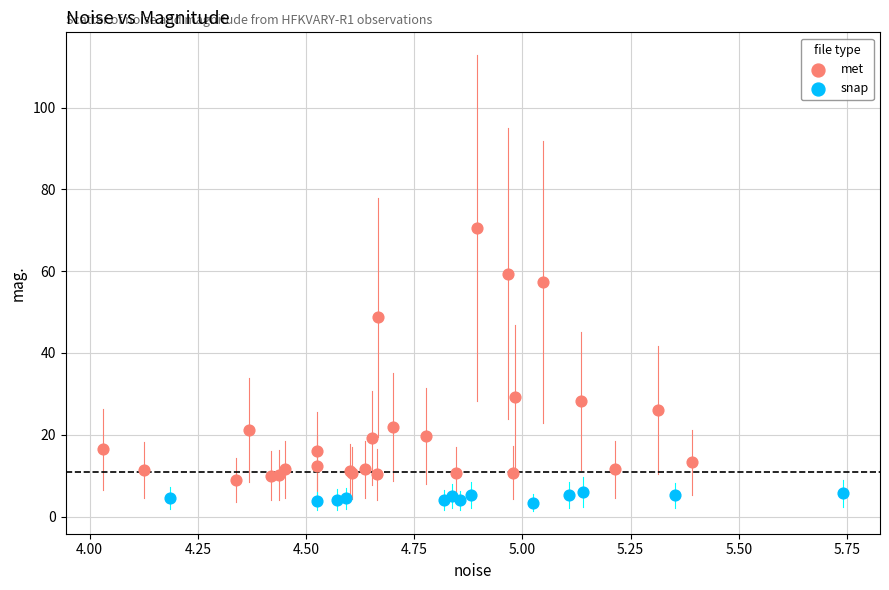

Which series contains the lowest Y value?

snap